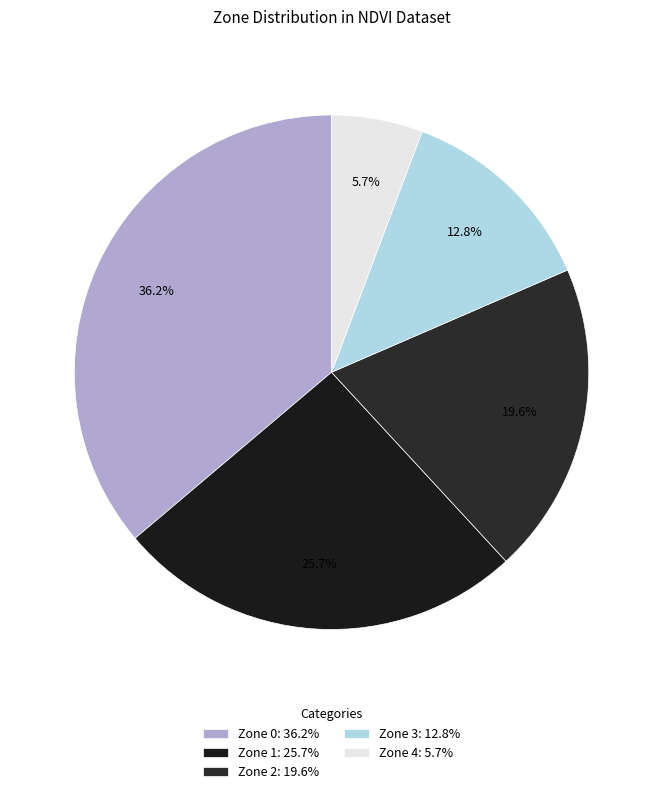

Count the number of slices in the pie.

5